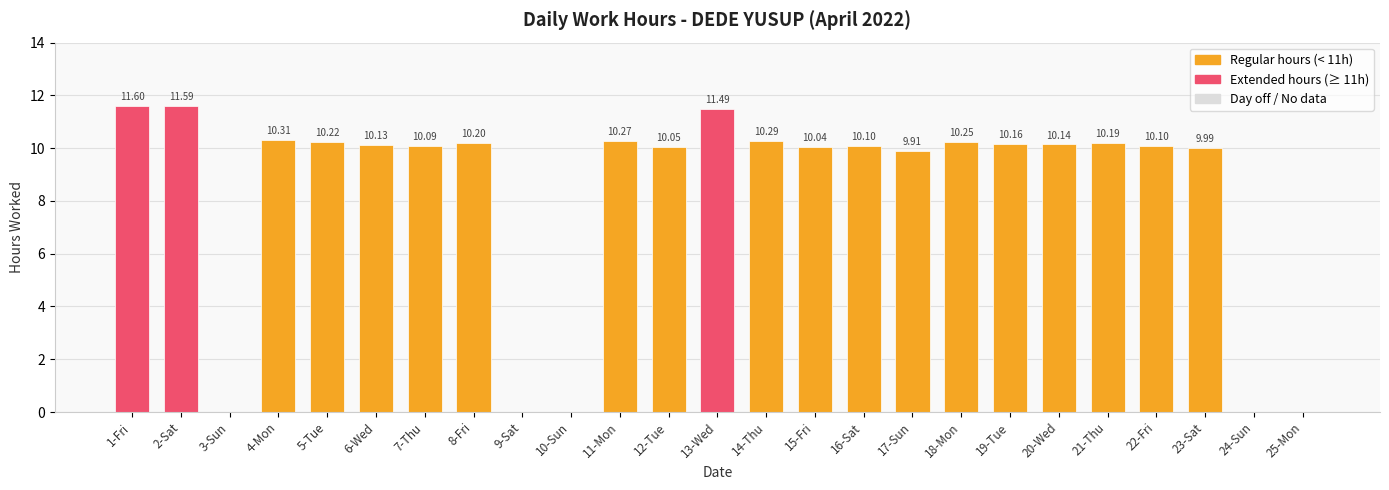

Are the bars grouped side by side (vs. stacked)?

No